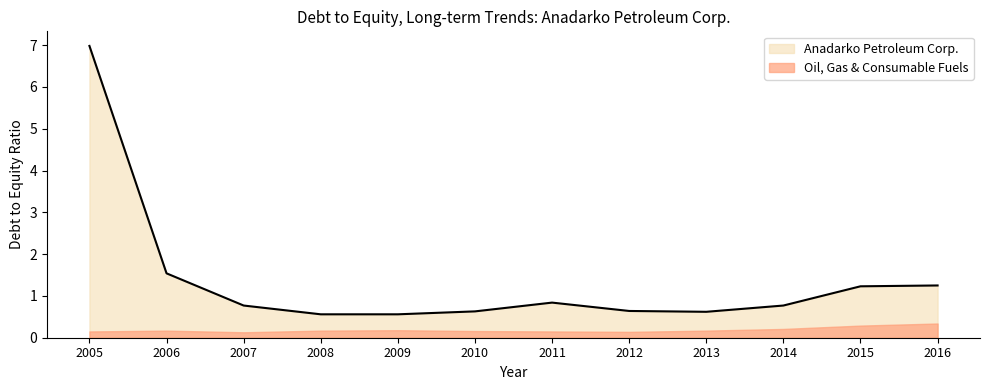

Between 2014 and 2013, which is larger?

2014